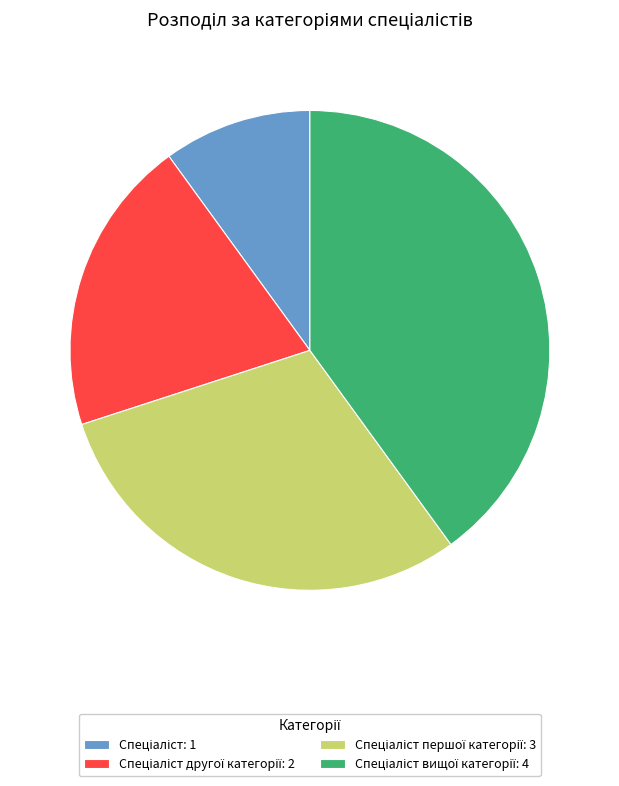

Count the number of slices in the pie.

4